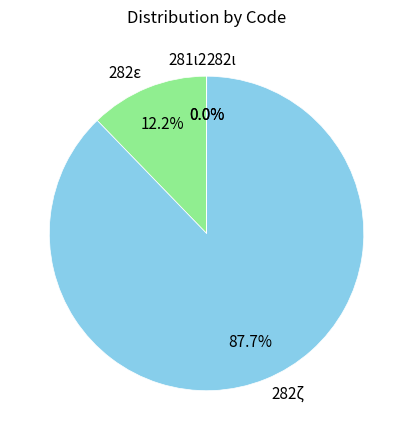

What is the largest slice in the pie chart?

282ζ